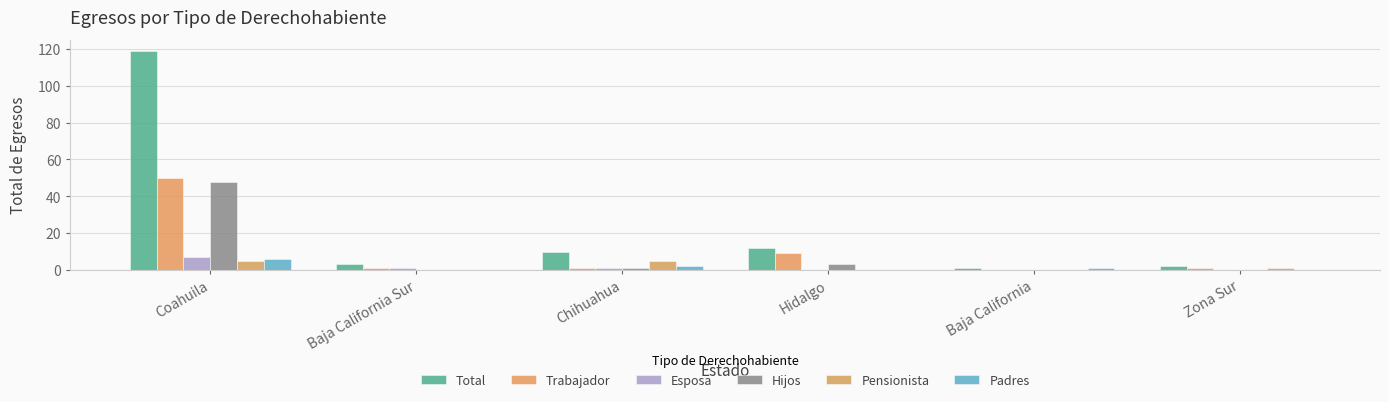

What are all the series names shown in the legend?

Total, Trabajador, Esposa, Hijos, Pensionista, Padres